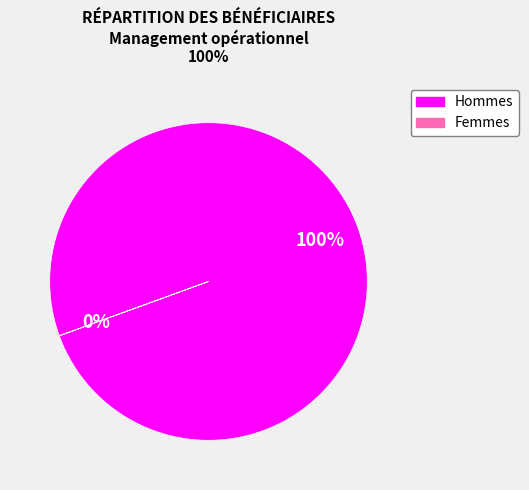

To the nearest percent, what is the difference between the largest and smallest slice percentages?

100%